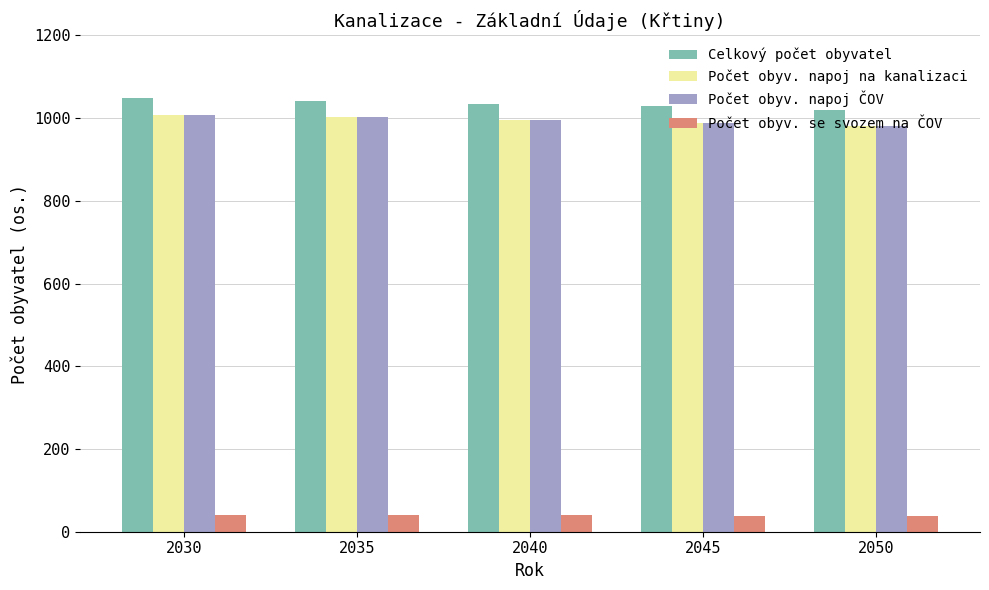

Between 2035 and 2050, which series saw the biggest shift?

Celkový počet obyvatel